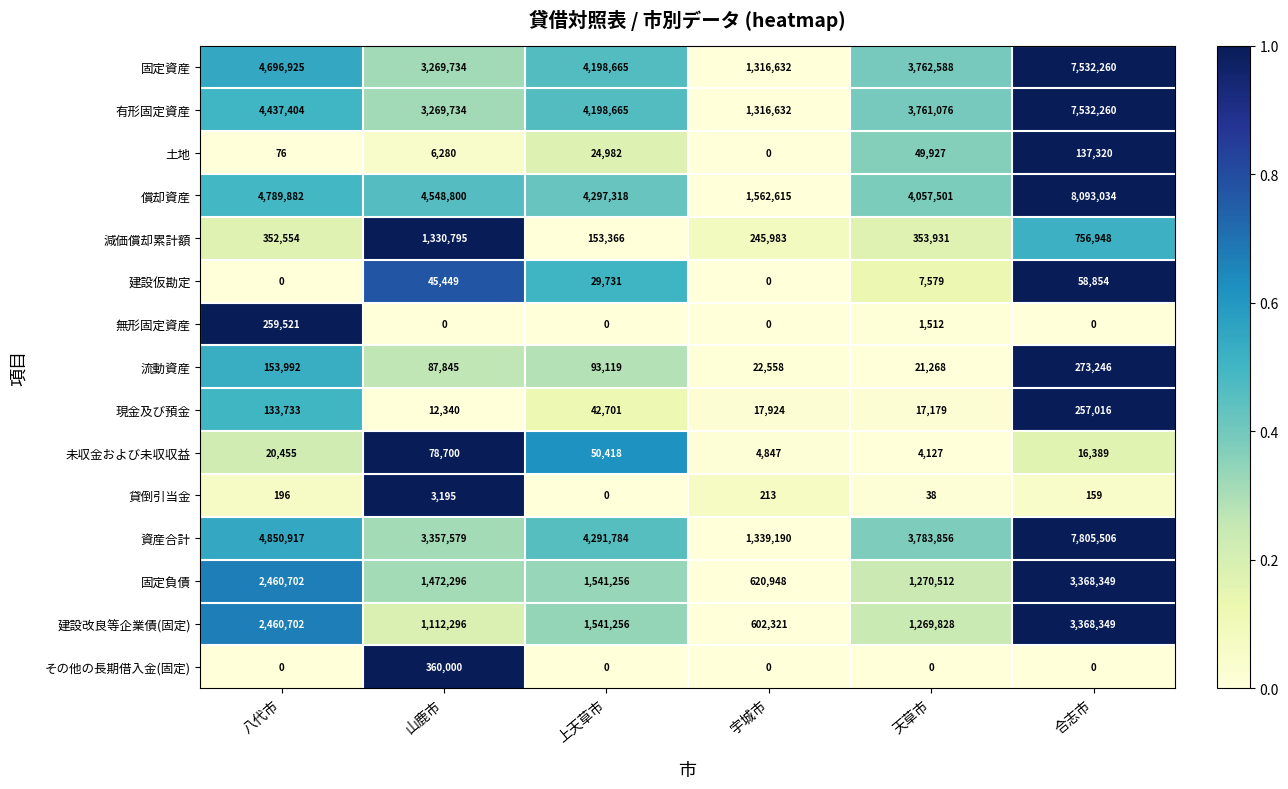

Is it true that 有形固定資産 equals 2234610 at 八代市?

False